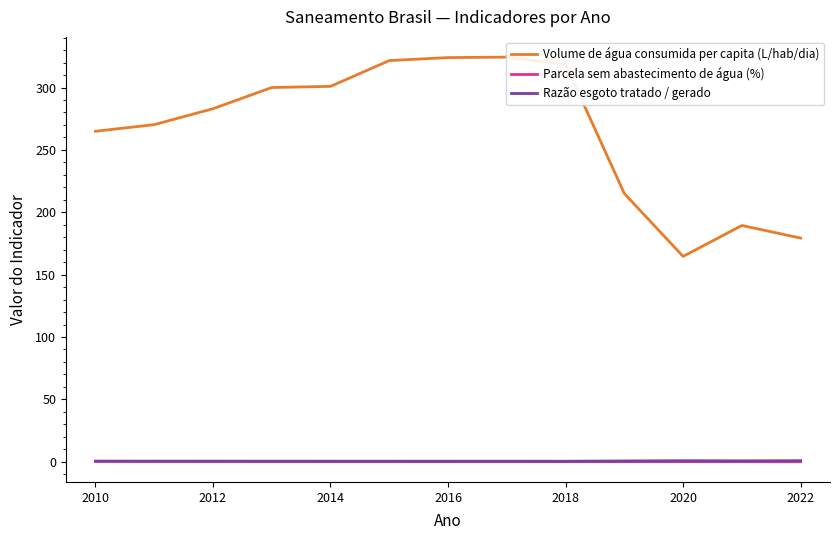

At 2014, list the series in order from largest to smallest.

Volume de água consumida per capita (L/hab/dia), Razão esgoto tratado / gerado, Parcela sem abastecimento de água (%)